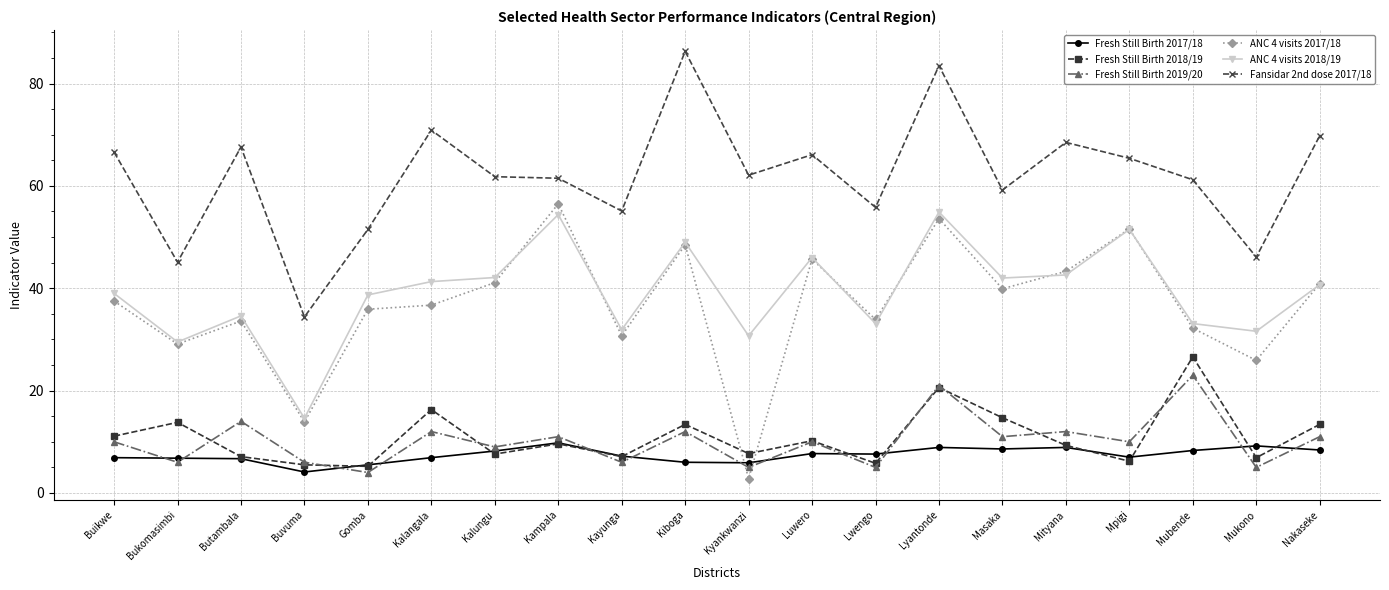

What is the total value across all series at Gomba?

140.8